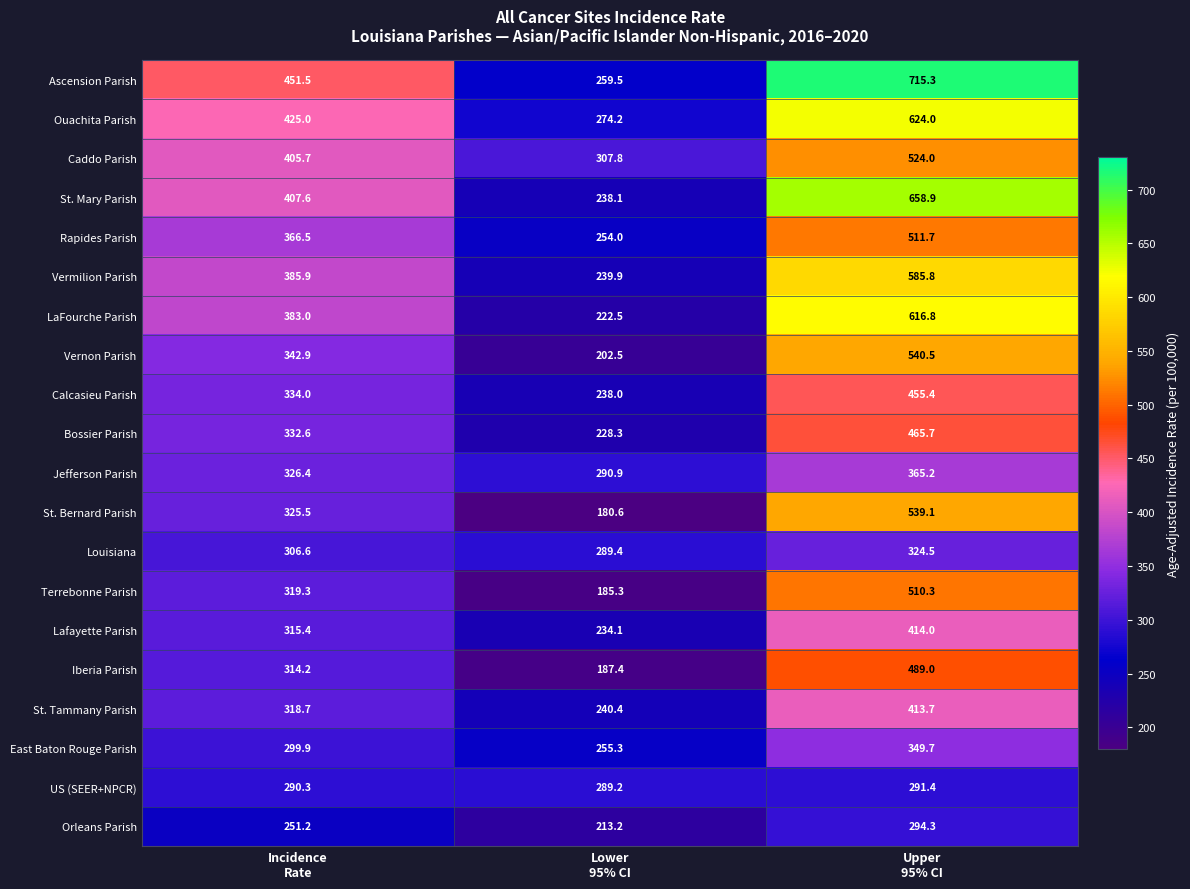

How many data points in Orleans Parish are less than 251?

1